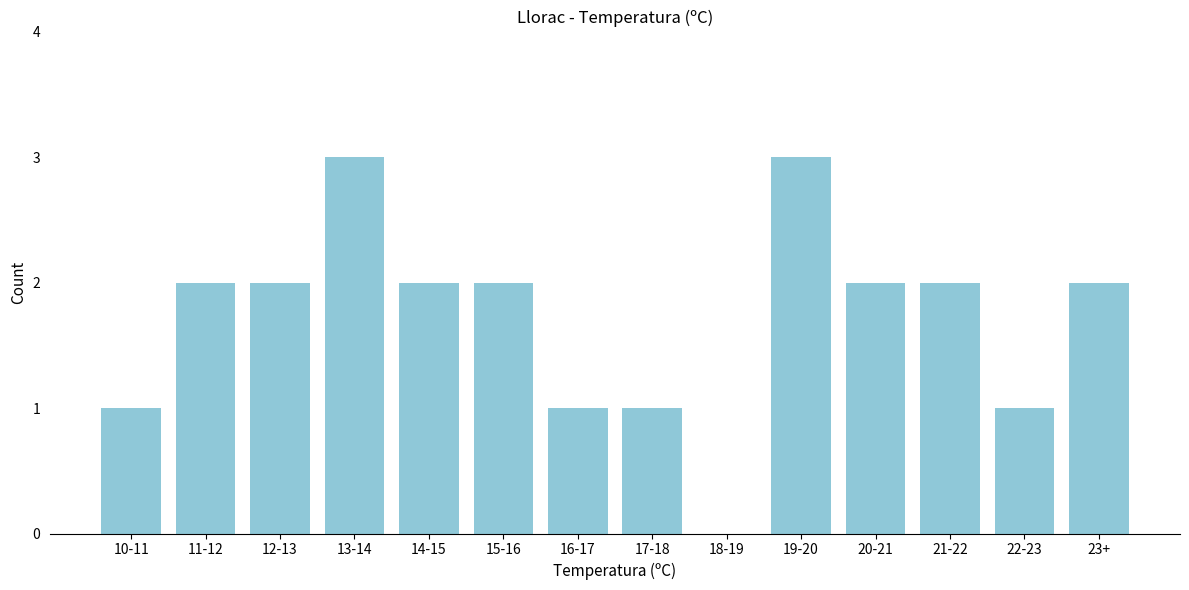

Reading right to left, transcribe all the data shown in this chart.

23+=2	22-23=1	21-22=2	20-21=2	19-20=3	18-19=0	17-18=1	16-17=1	15-16=2	14-15=2	13-14=3	12-13=2	11-12=2	10-11=1